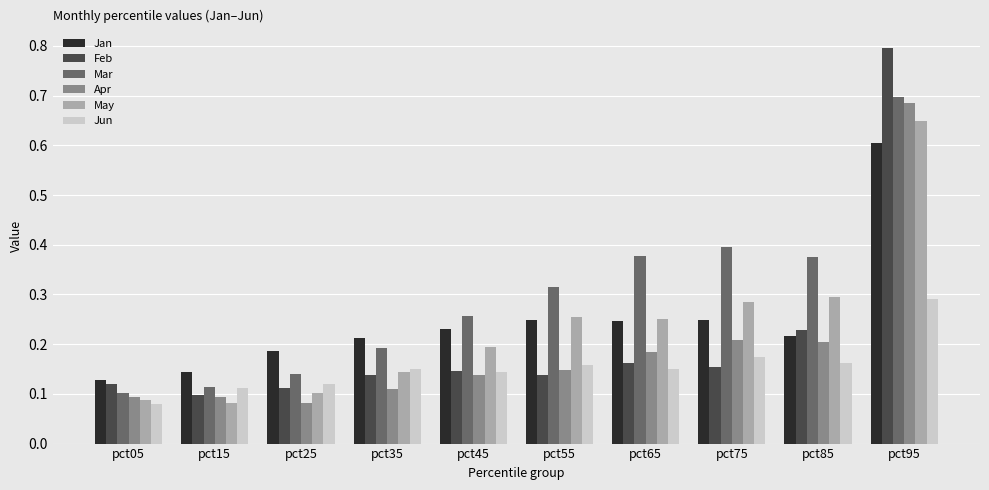

At how many categories does at least one series exceed 0?

10